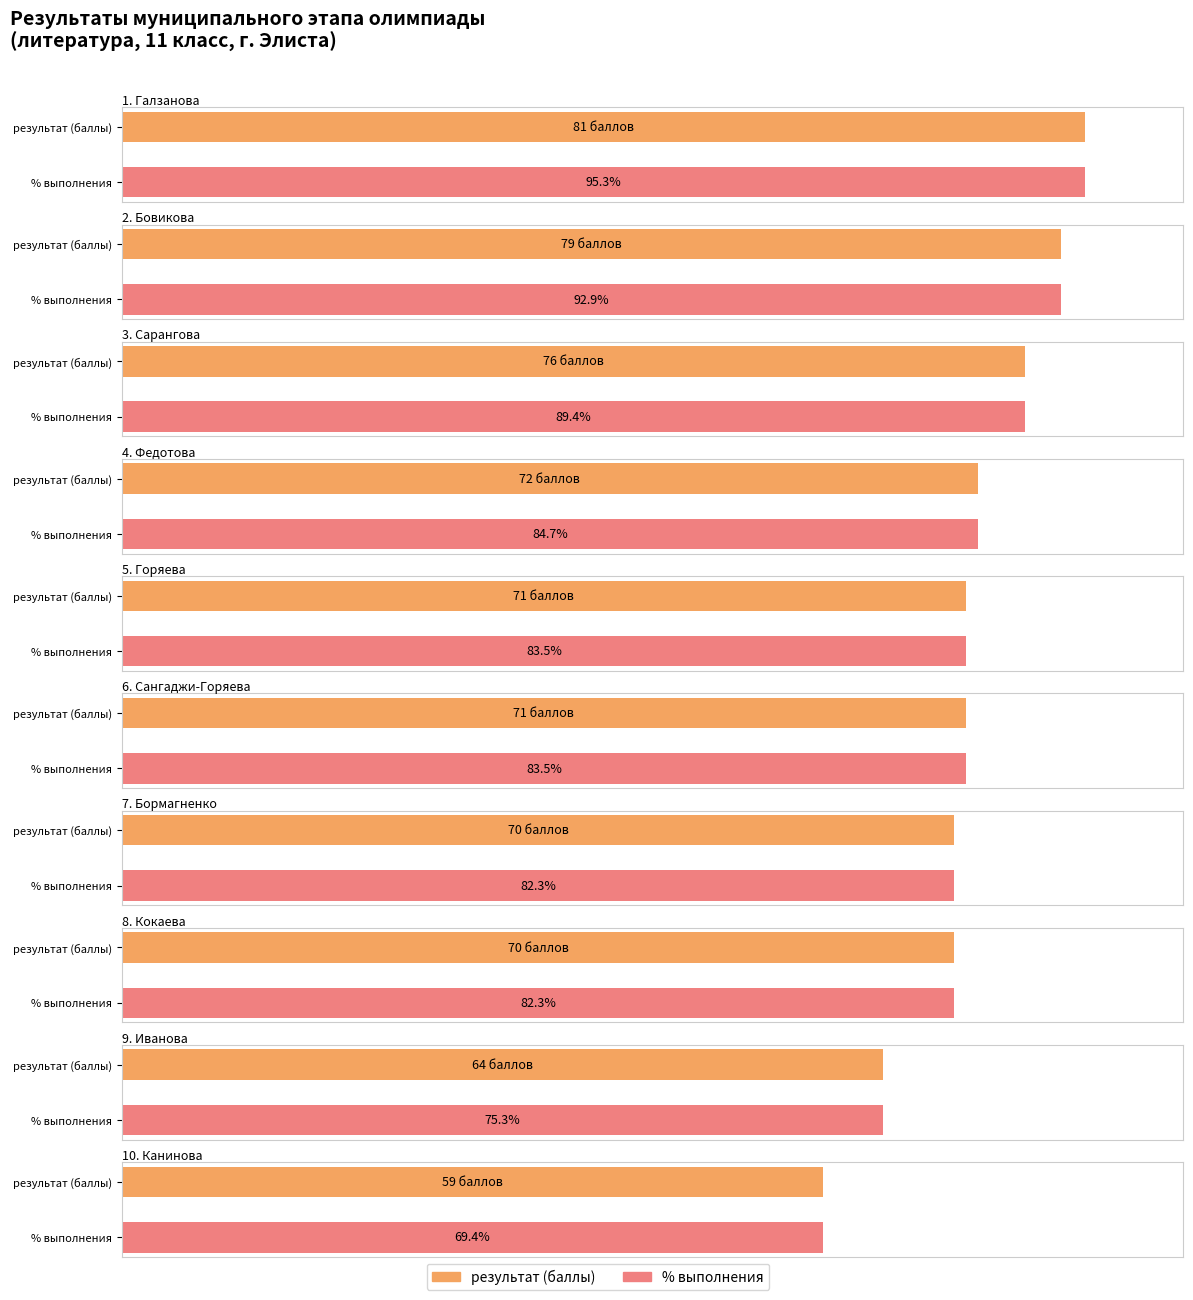

What is the maximum value shown in the chart?

95.3